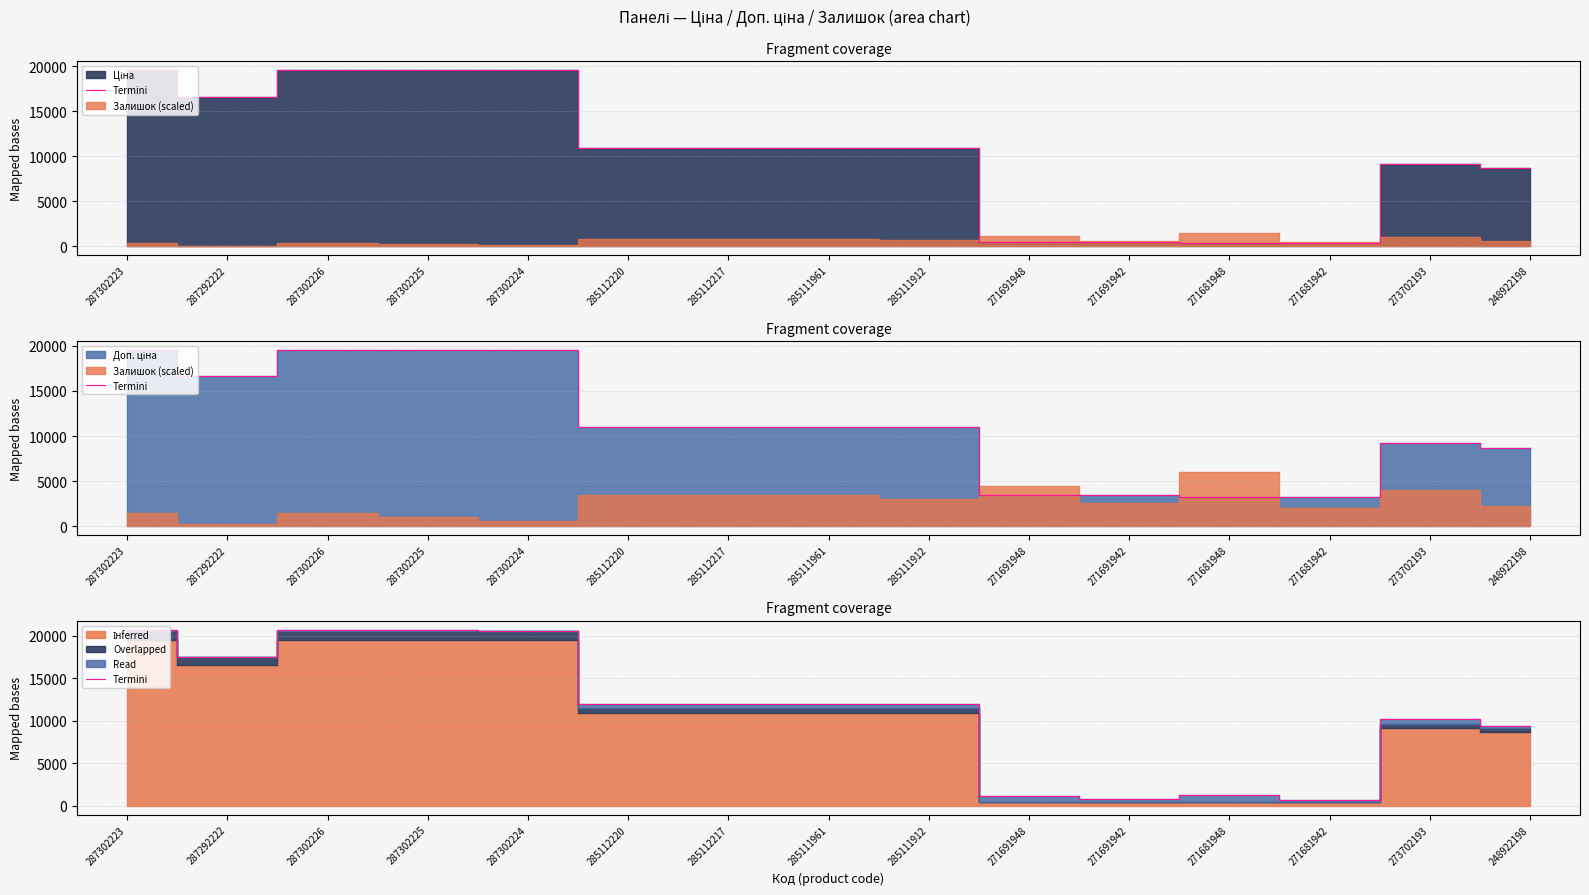

At which category does the chart reach its minimum across all series?

271681942